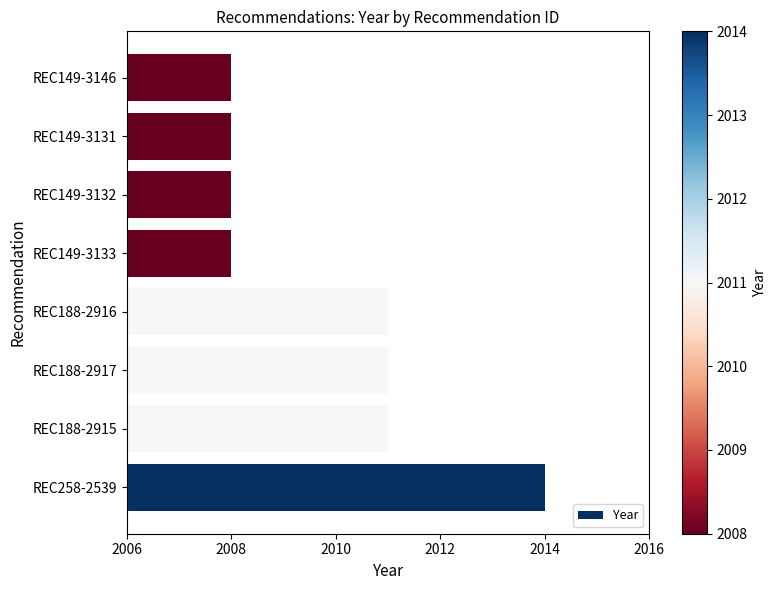

What is the minimum value shown in the chart?

2008